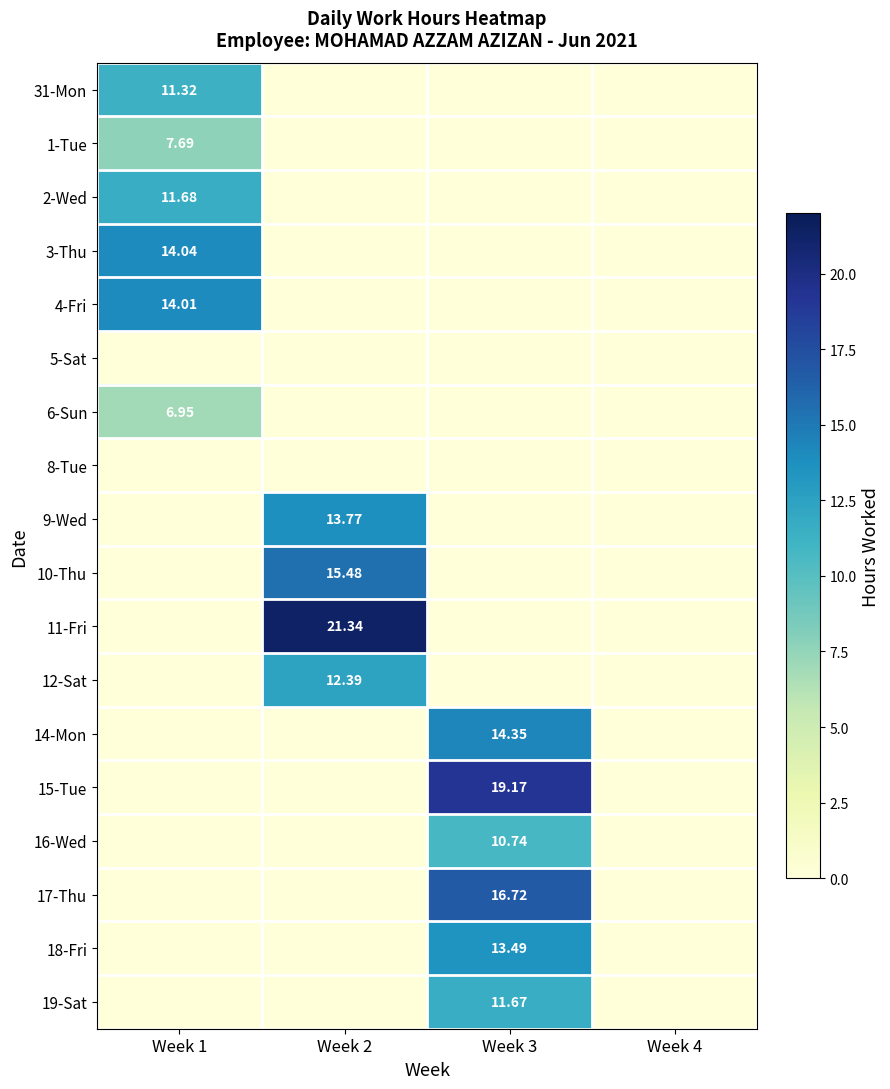

What is the sum of the 4-Fri values at Week 3 and Week 1?

14.0